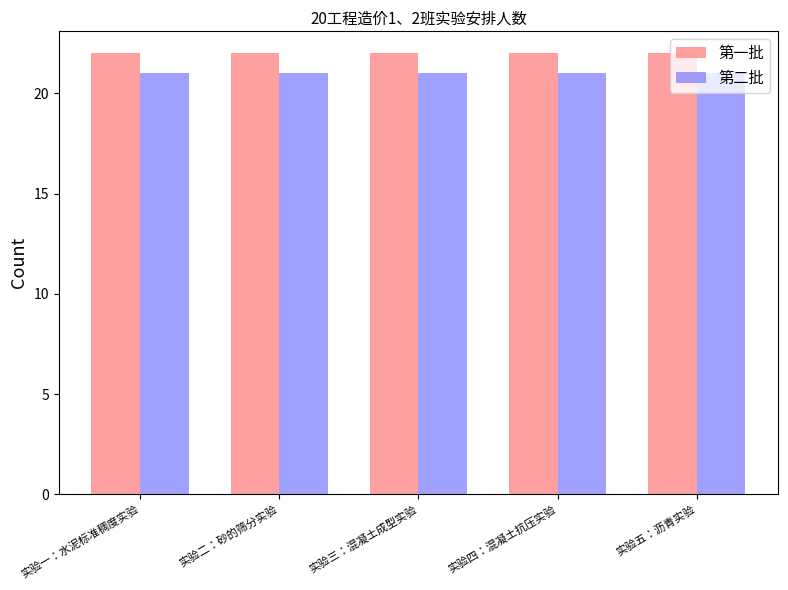

What is the highest value of the 第二批 series?

21